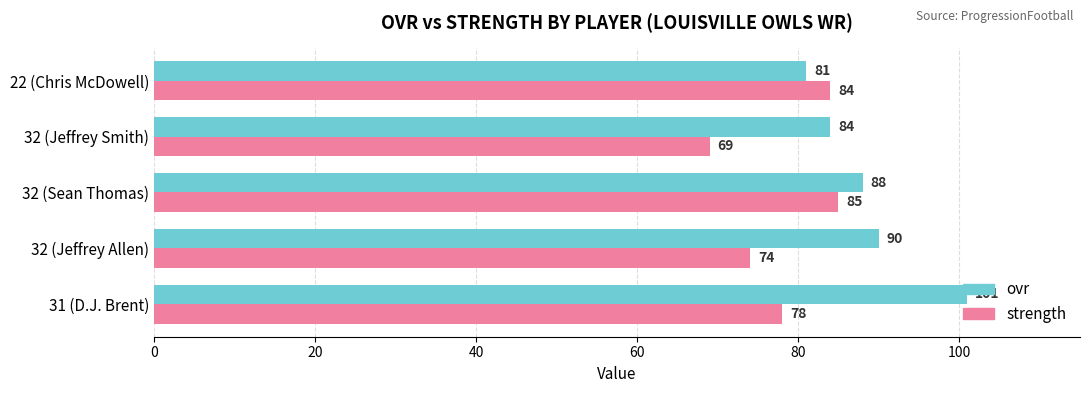

Which series has the widest spread of values?

ovr